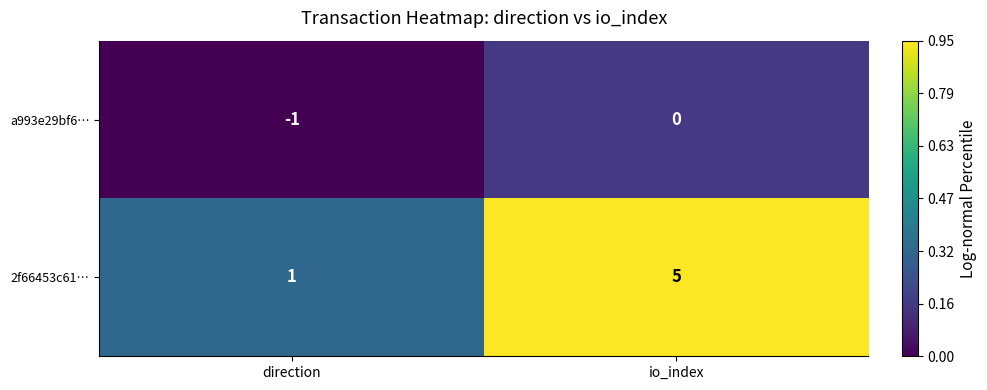

Reading right to left, what are all the values shown in this chart?

a993e29bf6…: 0	-1
2f66453c61…: 5	1